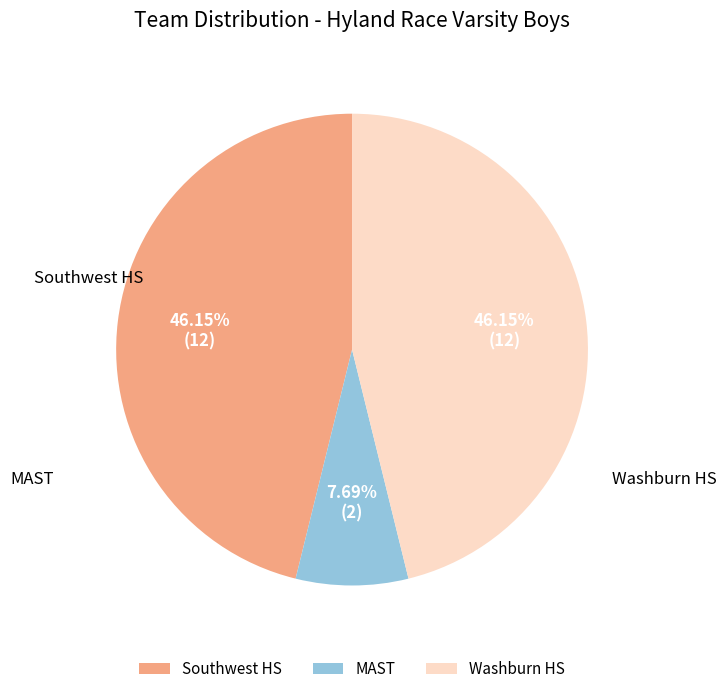

Which category has the biggest portion of the pie?

Southwest HS